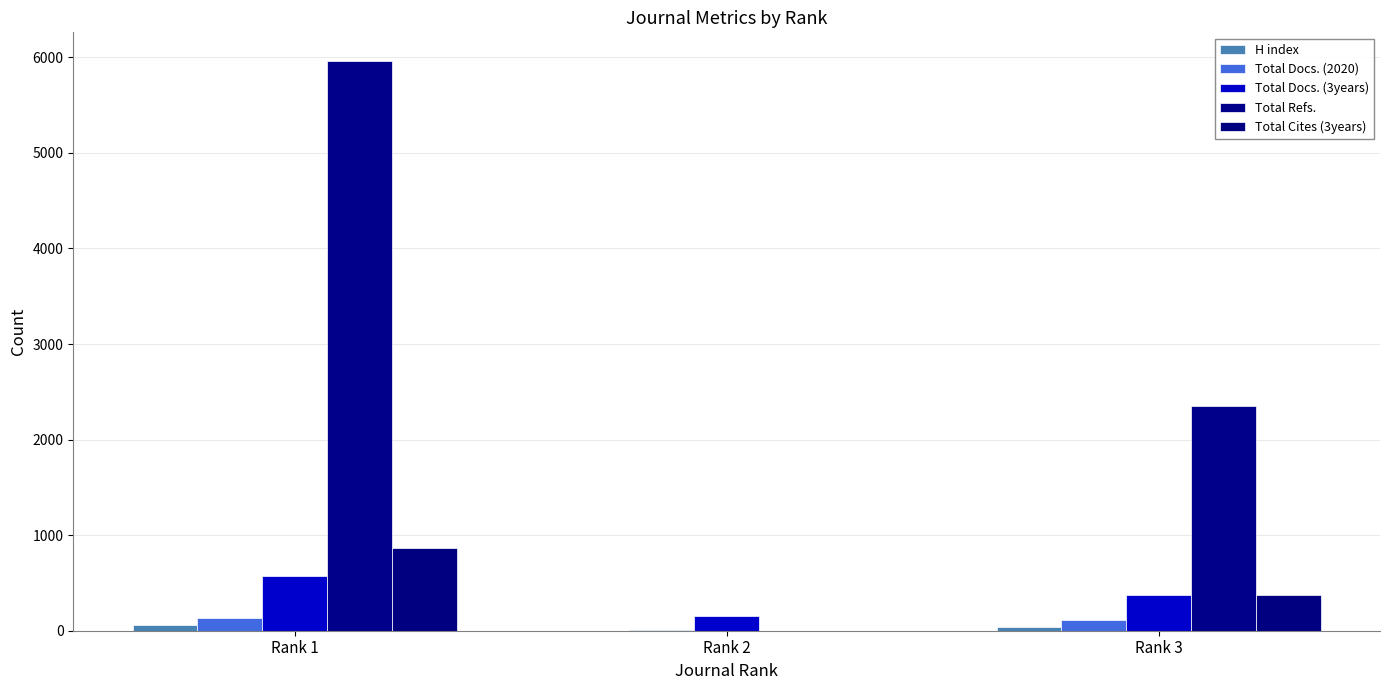

Reading right to left, list all the values displayed in this chart.

H index: Rank 3=35	Rank 2=1	Rank 1=57
Total Docs. (2020): Rank 3=116	Rank 2=7	Rank 1=137
Total Docs. (3years): Rank 3=377	Rank 2=151	Rank 1=574
Total Refs.: Rank 3=2348	Rank 2=0	Rank 1=5964
Total Cites (3years): Rank 3=369	Rank 2=0	Rank 1=862